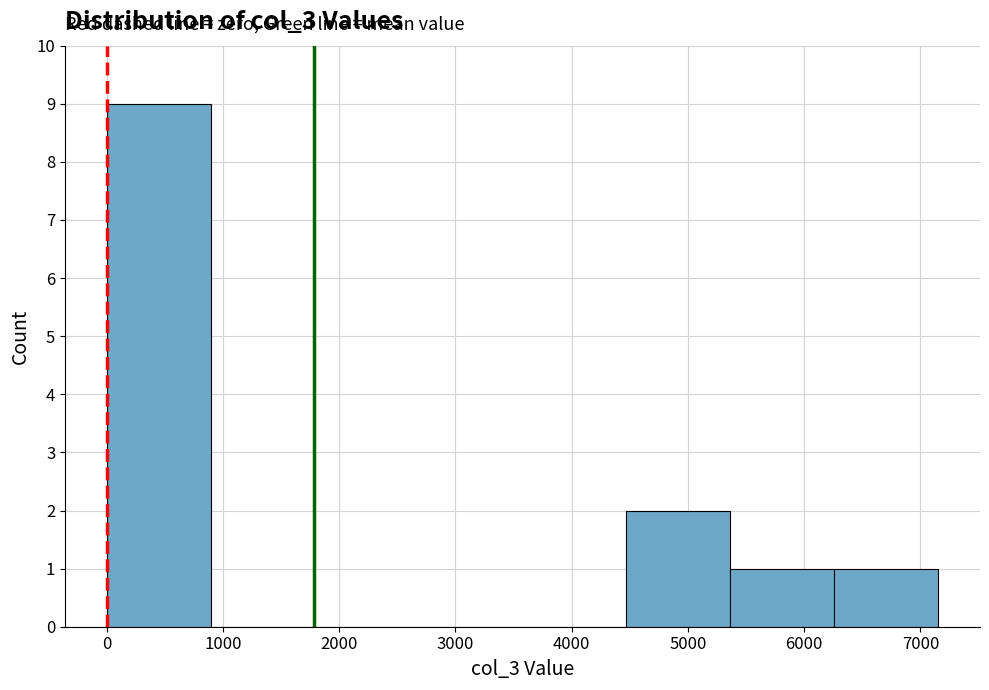

How tall is the bar that spans 5400 to 6300 on the x-axis? Neither the bar edges nor the heights are printed on the chart, so give them approximately, as read against the axes.

1